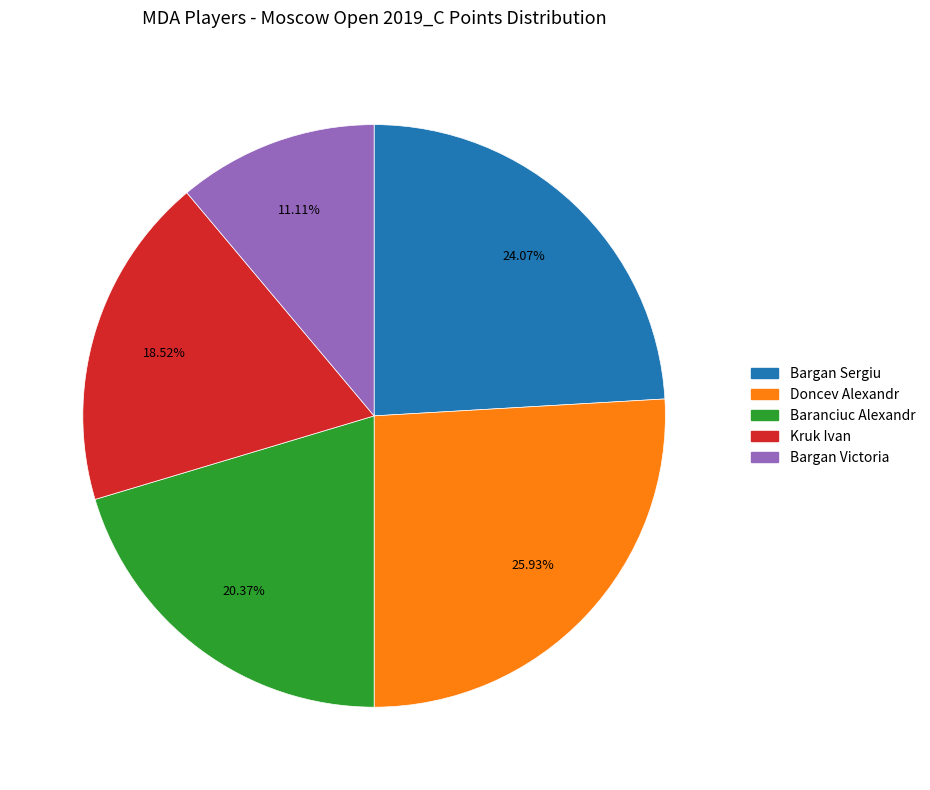

Between Kruk Ivan and Bargan Sergiu, which is larger?

Bargan Sergiu